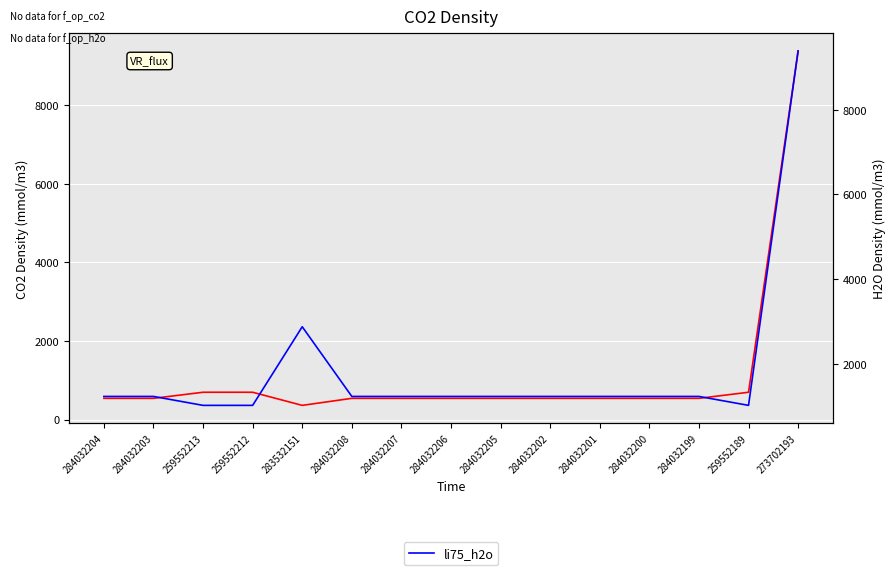

True or false: li75_co2 and li75_h2o cross at least once.

False